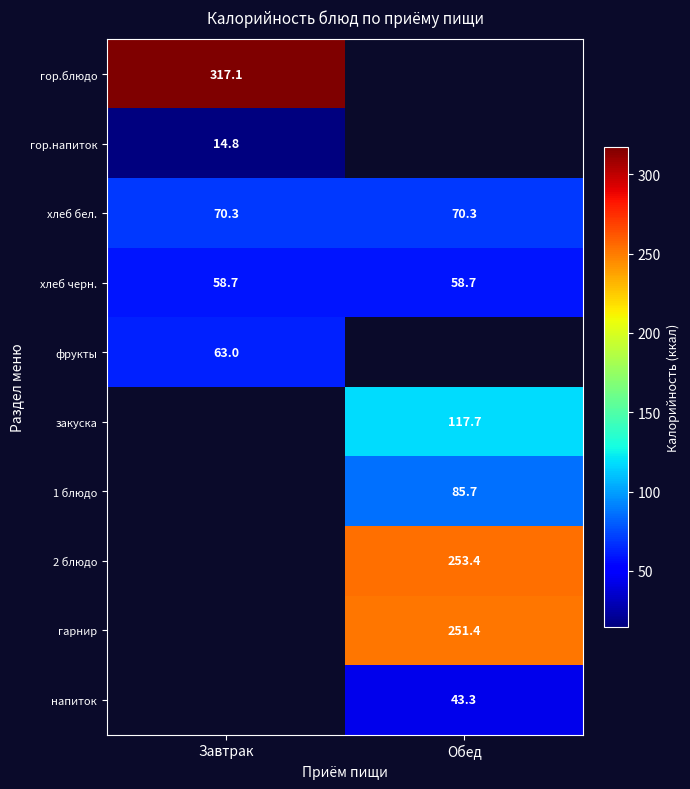

The хлеб бел. series shows 28.2 at Обед. True or false?

False